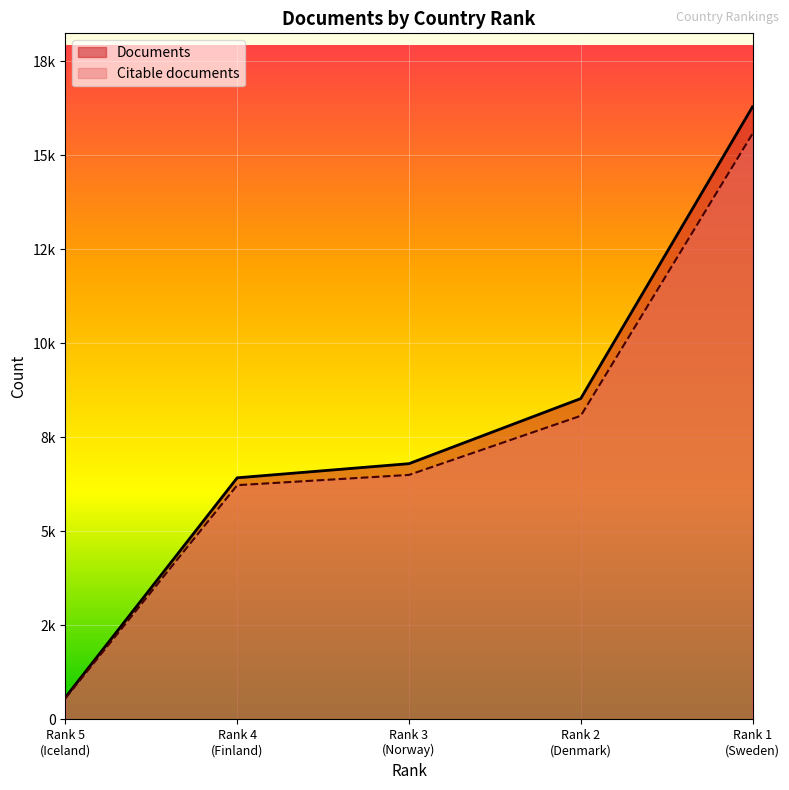

The value of Documents at Rank 4 (Finland) is 6424. True or false?

True